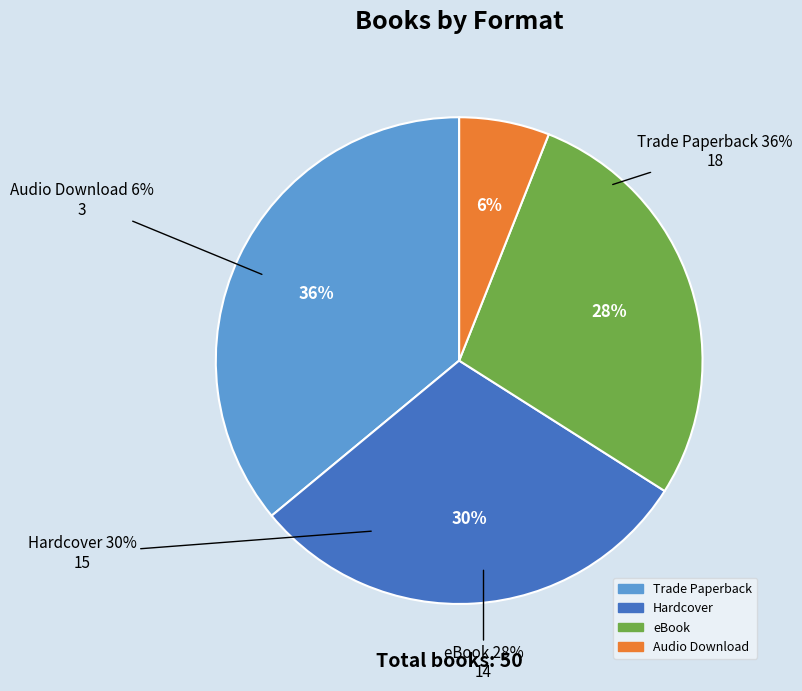

What is the change in value from Trade Paperback to Audio Download?

-15